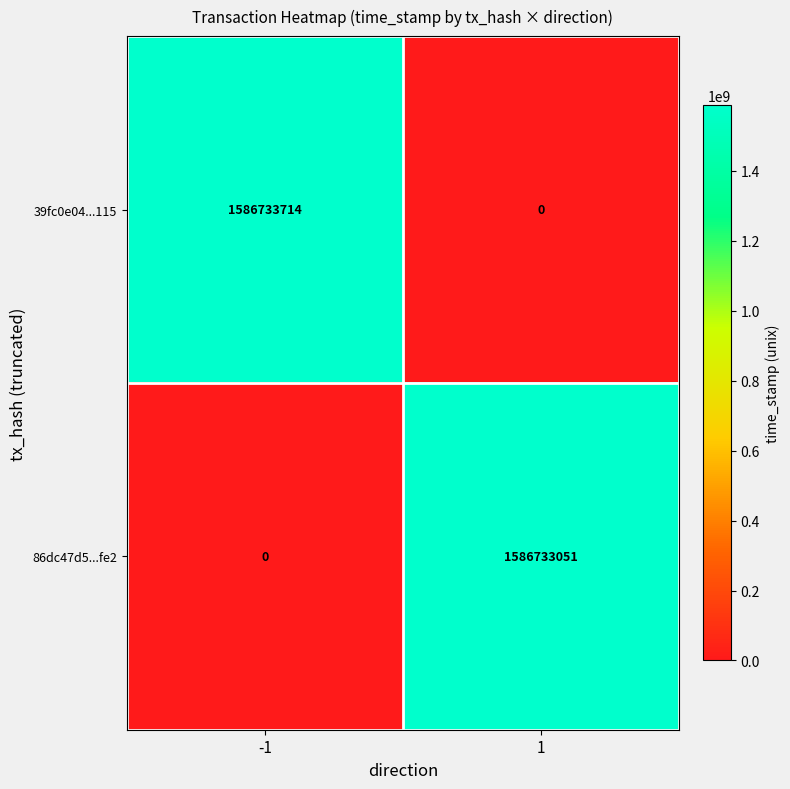

List the series in order of their overall mean, lowest first.

86dc47d5...fe2, 39fc0e04...115